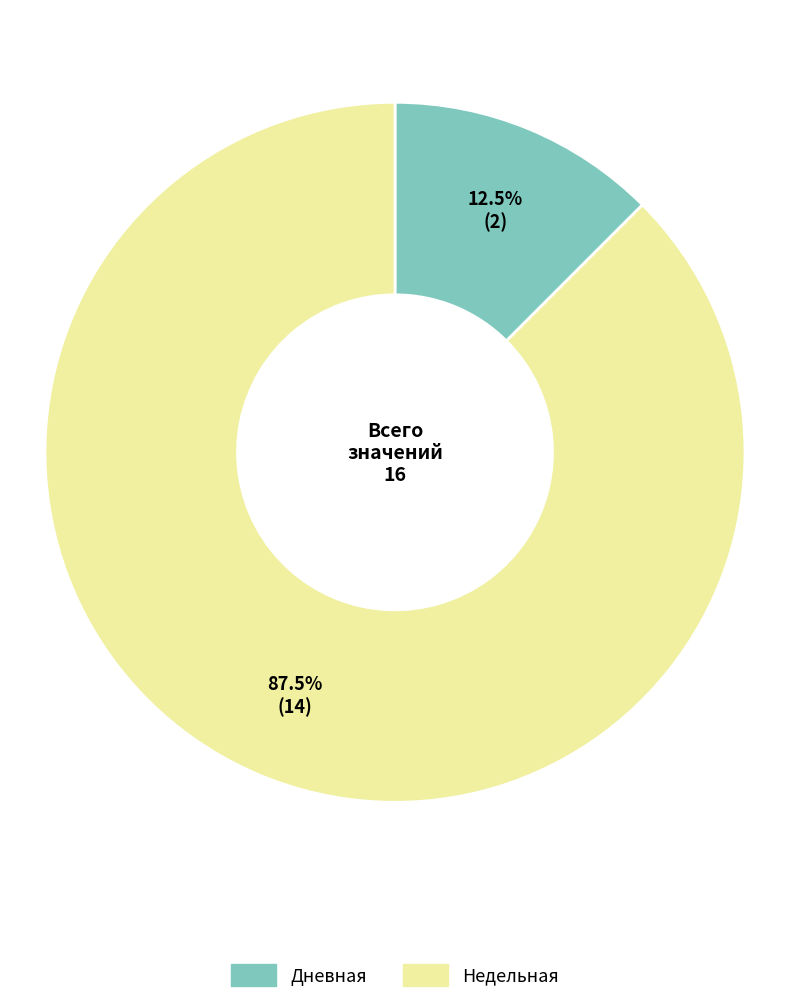

Approximately how many times larger is the value at Недельная compared to Дневная?

7.0